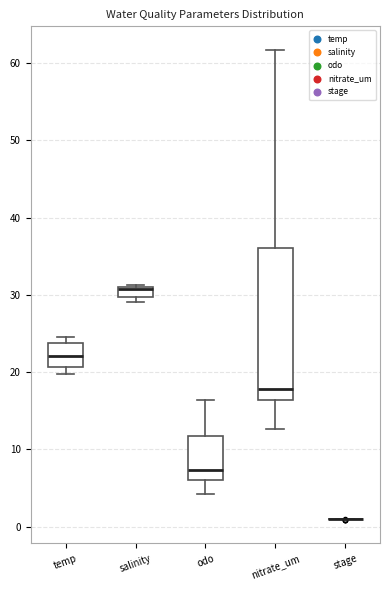

Where does the median line of the box for temp sit on the y-axis? The values are not printed on the chart, so give them approximately, as read against the axis.

22